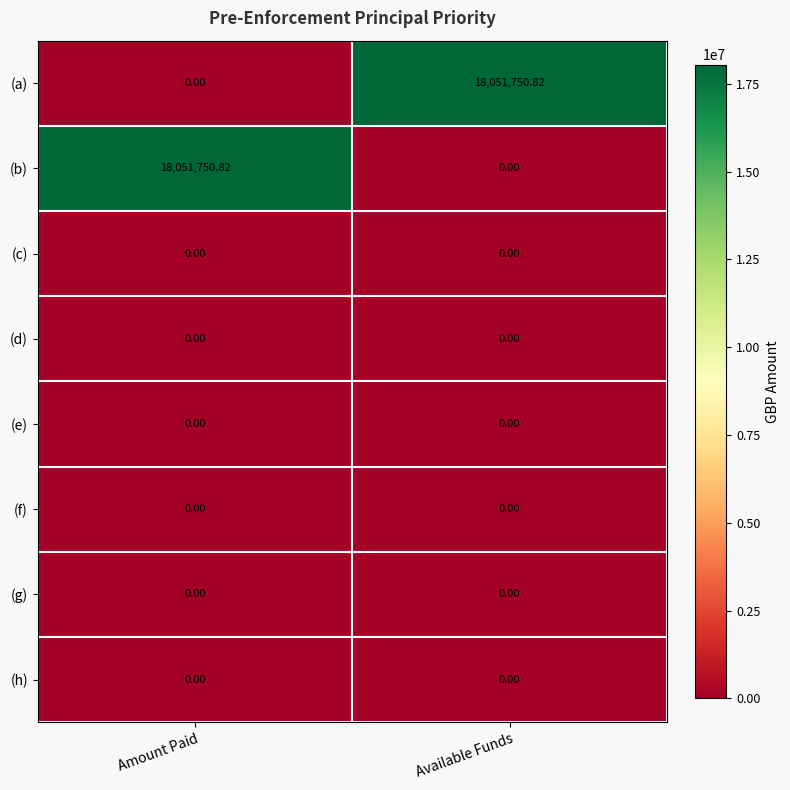

At which label does (b) first exceed 18051750?

Amount Paid